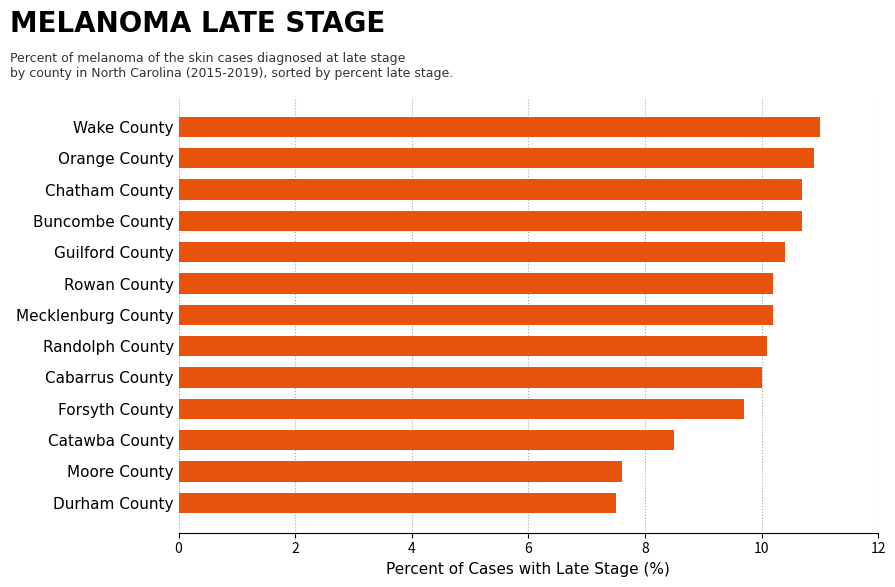

Read the value at Forsyth County.

9.7